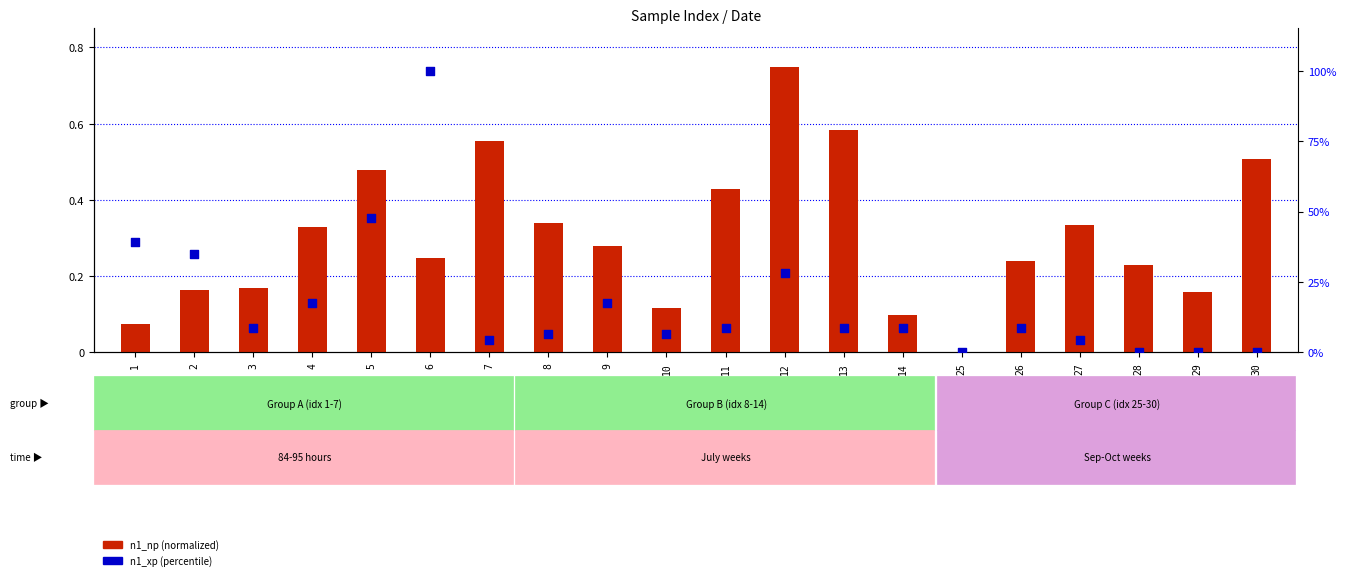

Which series reaches the maximum Y coordinate?

n1_xp (percentile)